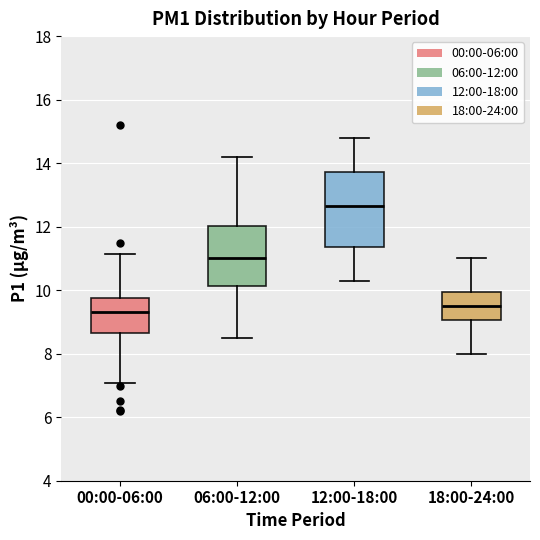

Which box is the tallest, from its lower edge to its upper edge?

12:00-18:00